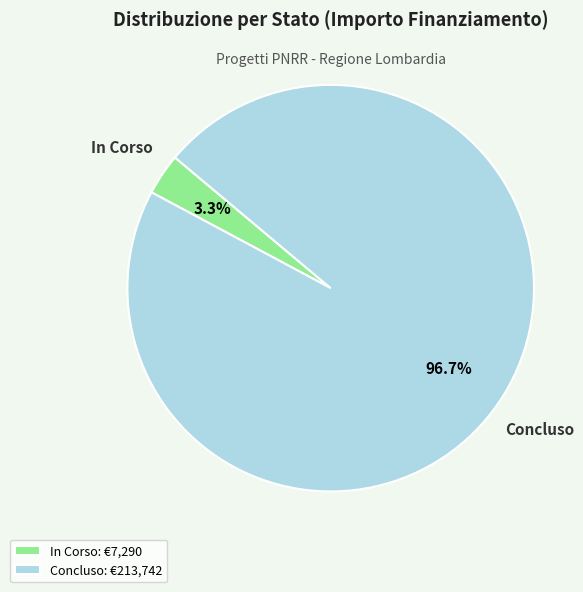

How much of the chart is everything except Concluso?

3.3%